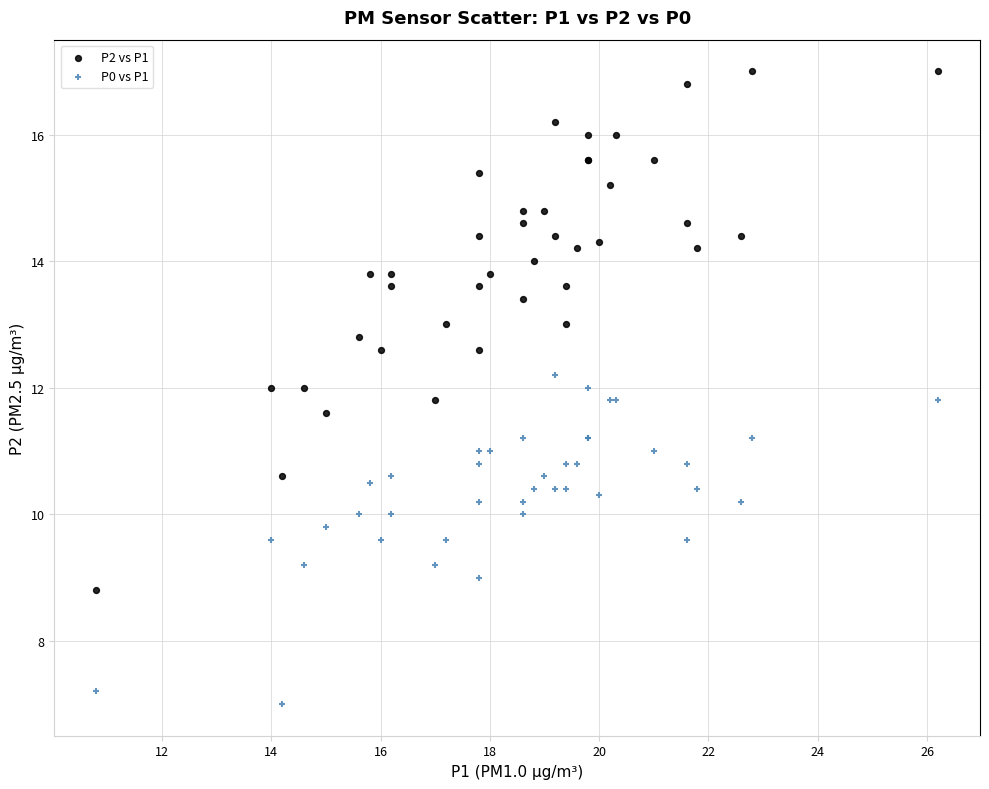

Which series contains the lowest Y value?

P0 vs P1